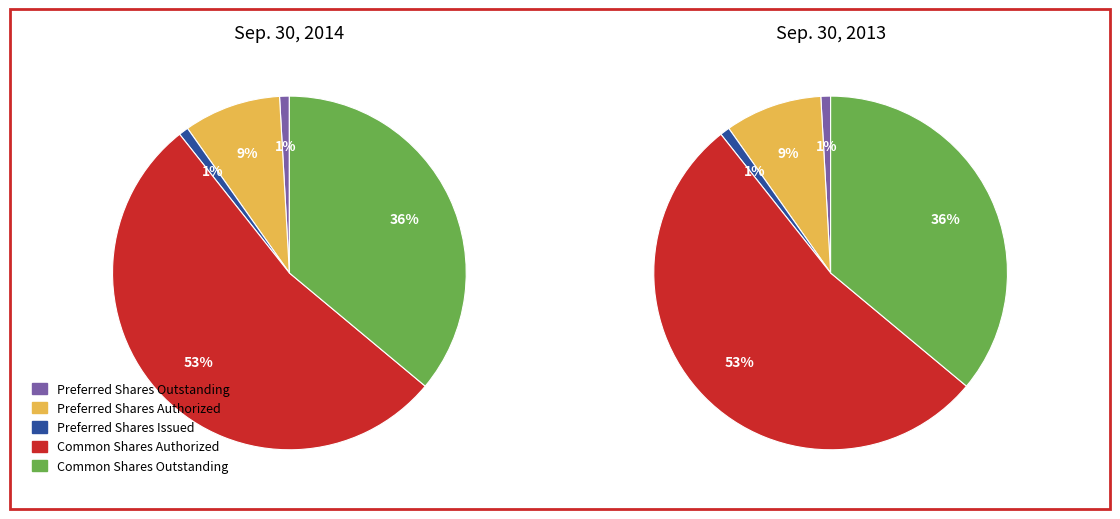

What percentage is NOT represented by Common Shares Outstanding?

63.9%